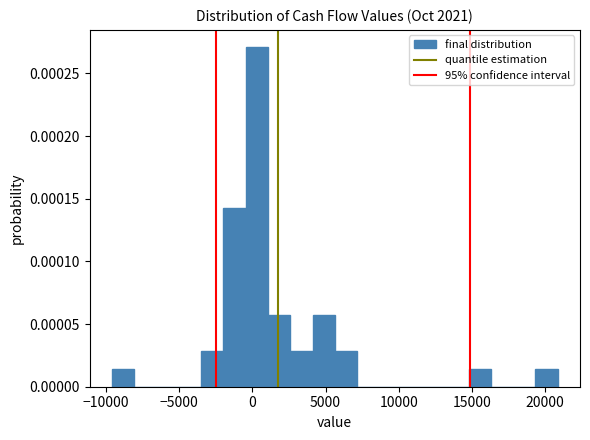

Around what value on the x-axis is the tallest bar? Give the approximate position of its centre, as read against the axis.

500